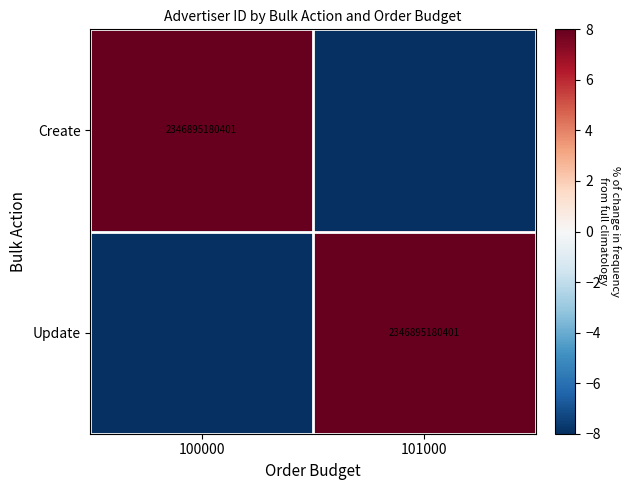

Is it true that Create equals 1021180895123 at 100000?

False